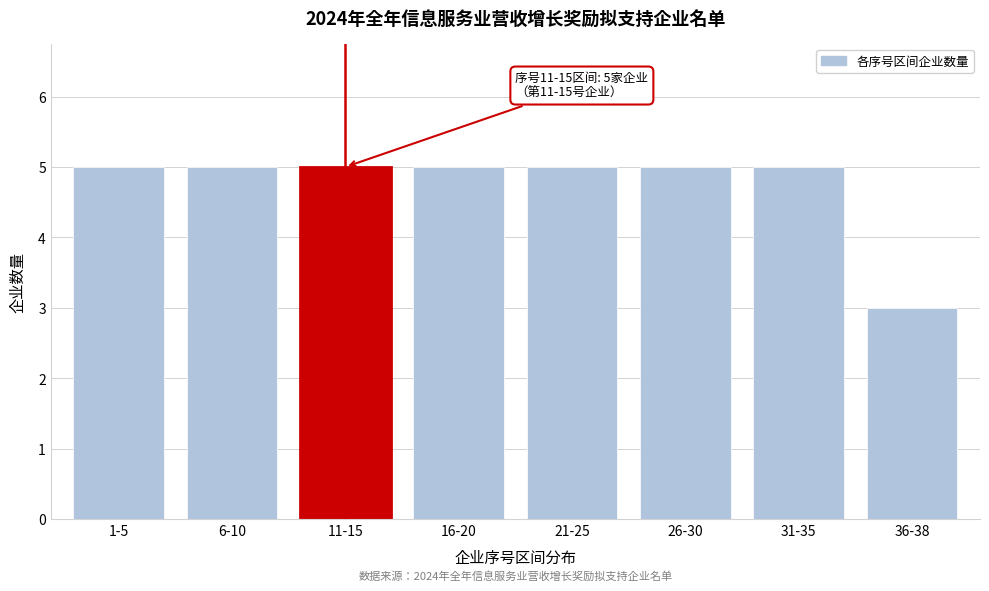

Reading left to right, transcribe all the data shown in this chart.

5	5	5	5	5	5	5	3